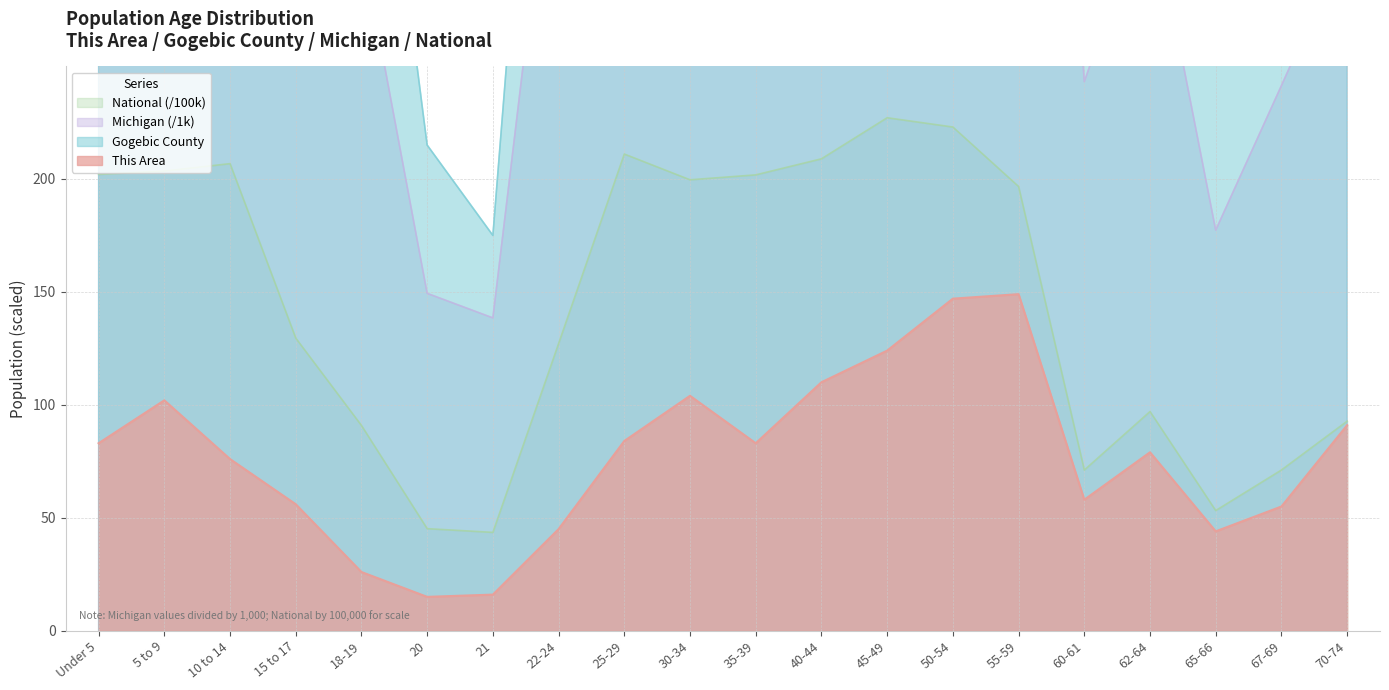

What is the total value across all series at 22-24?

1093.4